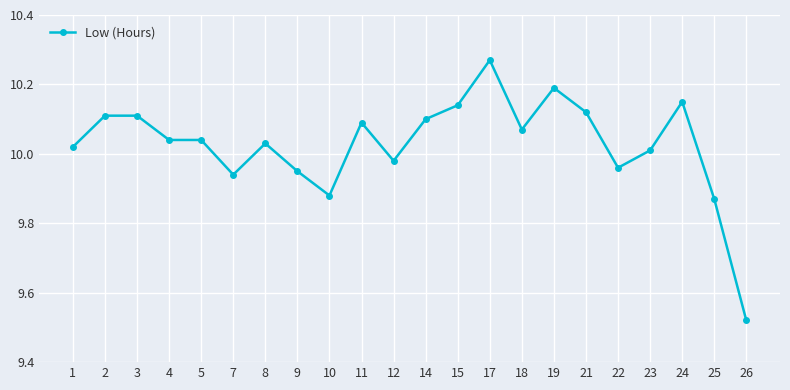

Between 12 and 26, which is larger?

12